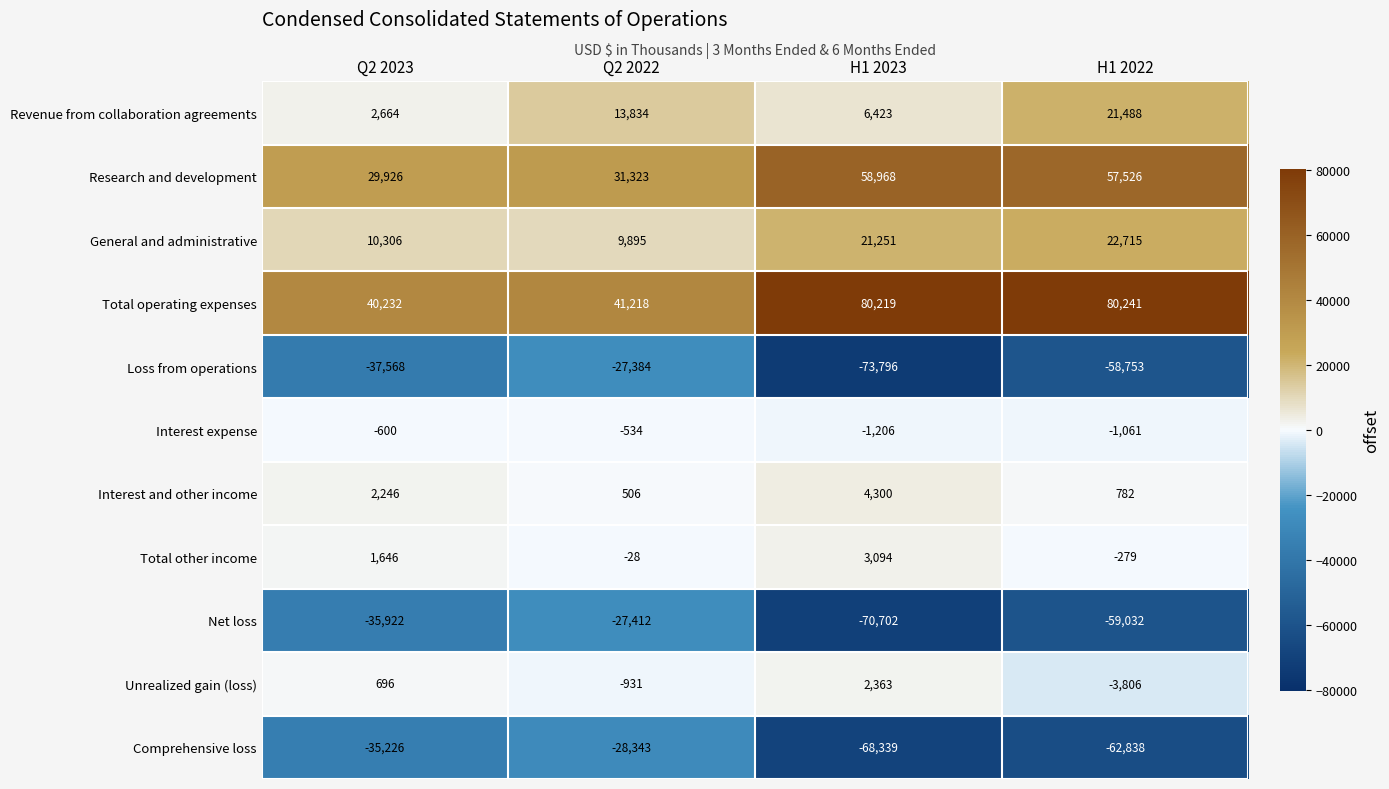

The value of Interest and other income at H1 2022 is 782. True or false?

True